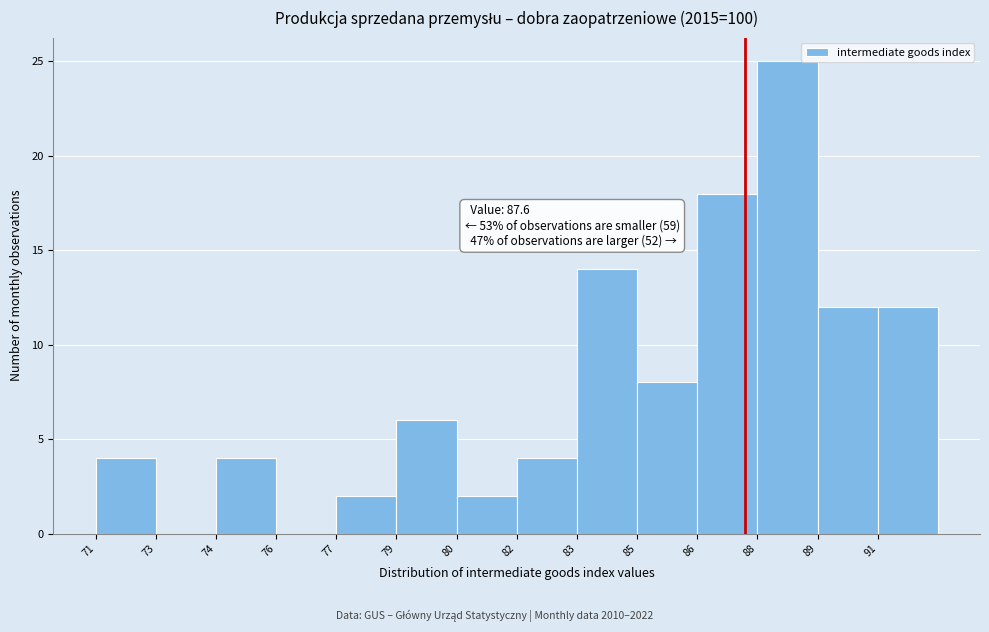

Reading right to left, transcribe all the data shown in this chart.

91=12	89=12	88=25	86=18	85=8	83=14	82=4	80=2	79=6	77=2	76=0	74=4	73=0	71=4